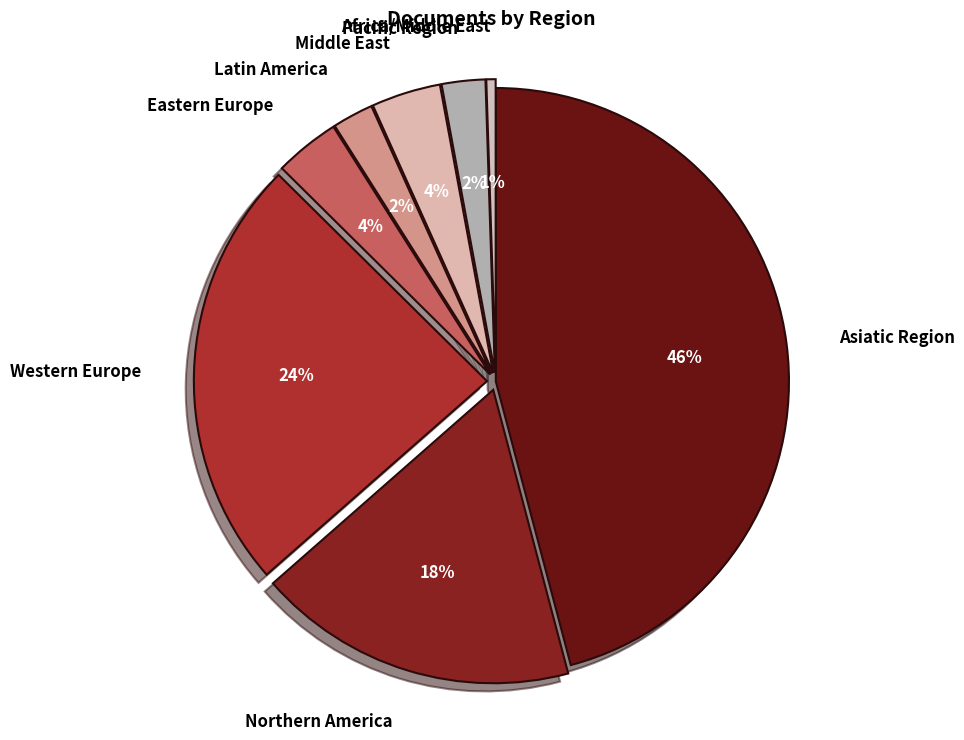

Which has a higher value, Asiatic Region or Africa/Middle East?

Asiatic Region